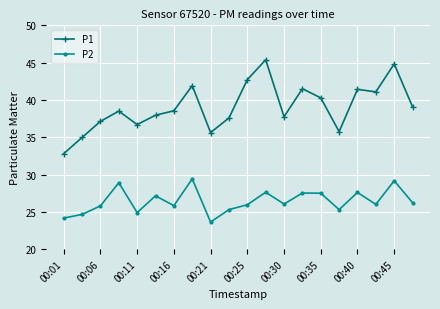

What is the average value of the P2 series?

26.4